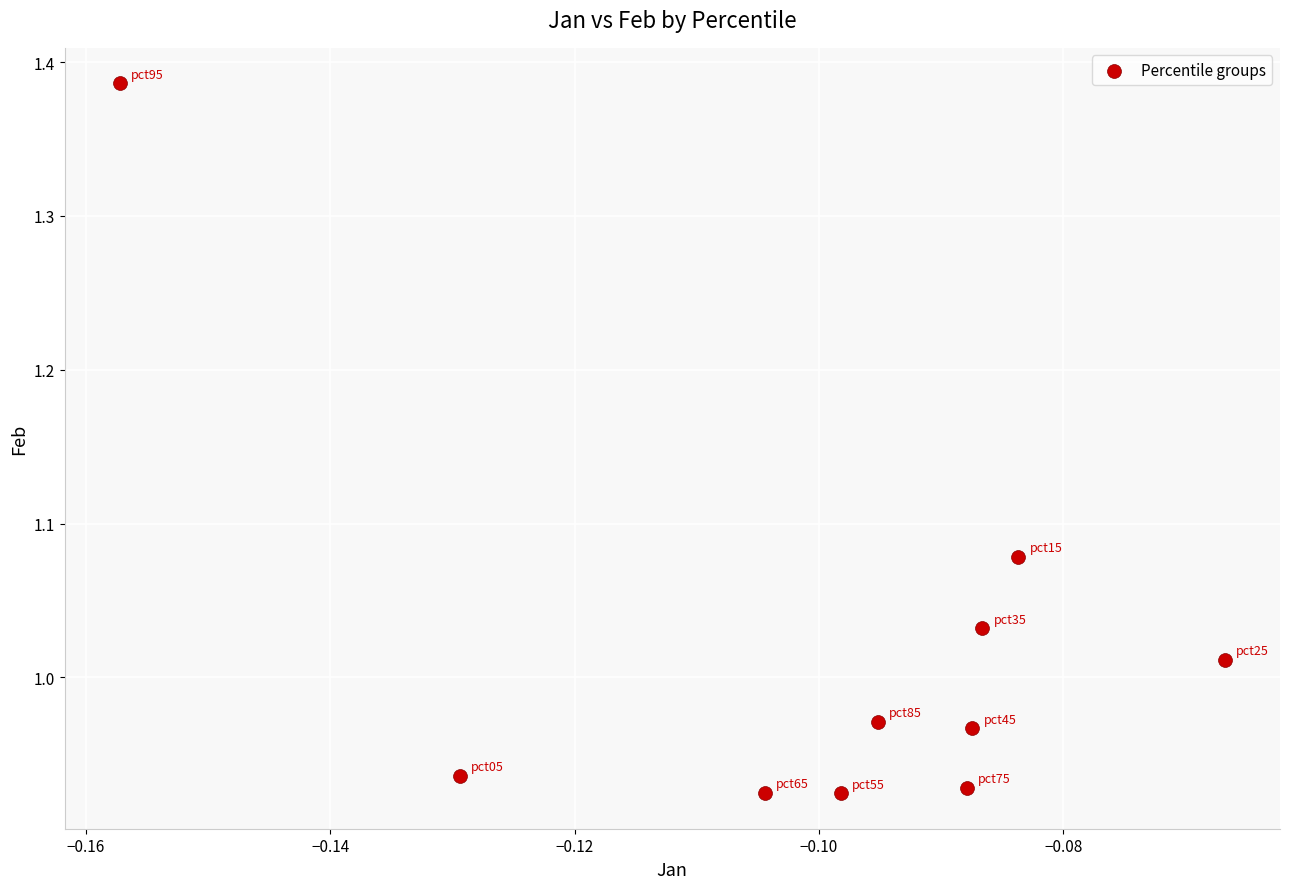

What is the range of Y values (max minus min)?

0.5